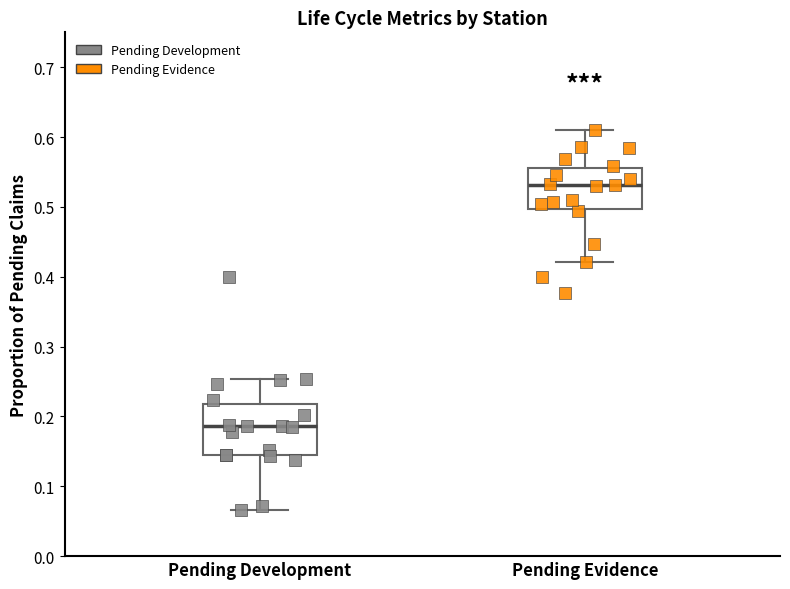

Reading left to right, read every box against the y-axis: the position of its median line, the range the box covers, and the ends of its whiskers. The values are not printed on the chart, so give them approximately, as read against the axis.

Pending Development: median 0.19, box 0.14 to 0.22, whiskers 0.07 to 0.25
Pending Evidence: median 0.53, box 0.50 to 0.56, whiskers 0.42 to 0.61